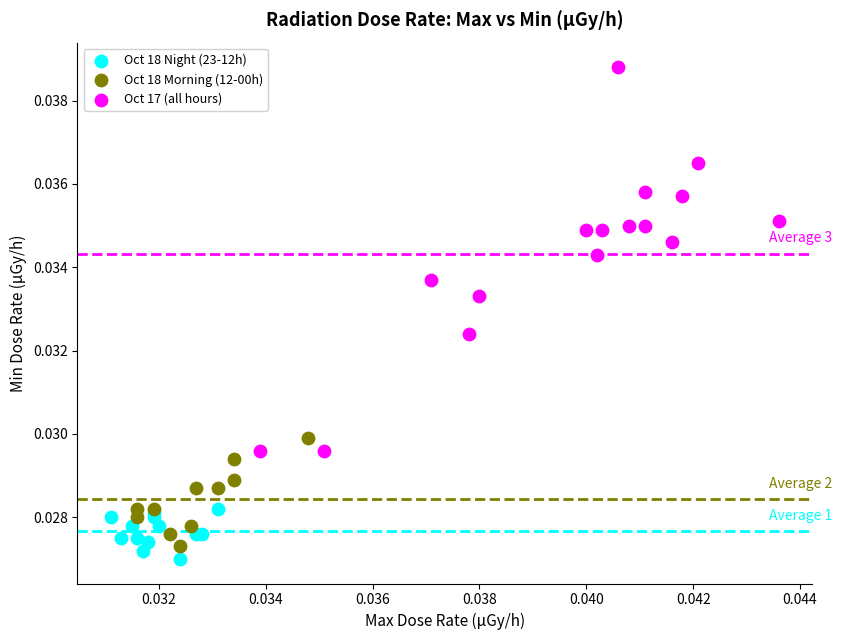

Which series has the largest Y range (max minus min)?

Oct 17 (all hours)